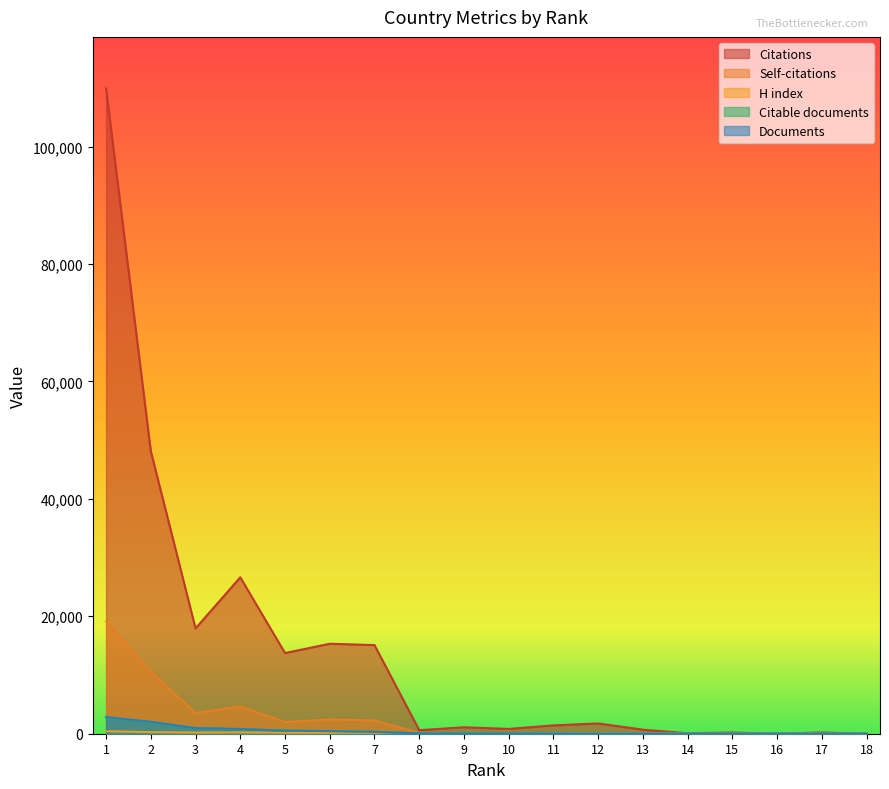

At which label is Citable documents closest to 1396?

3